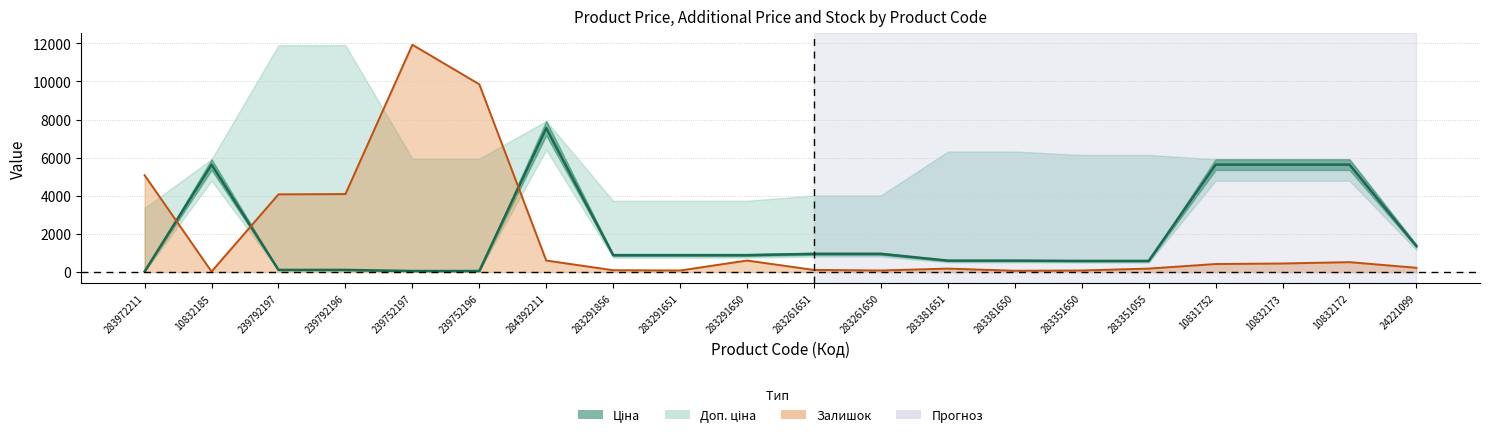

How many interior local valleys does the Залишок (line) series have?

4